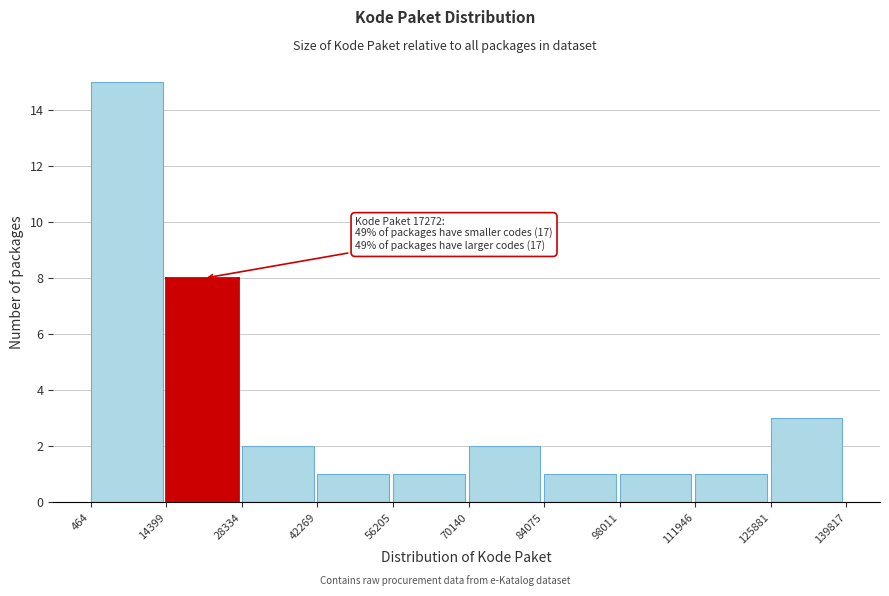

Which range on the x-axis has the tallest bar?

464 to 14399